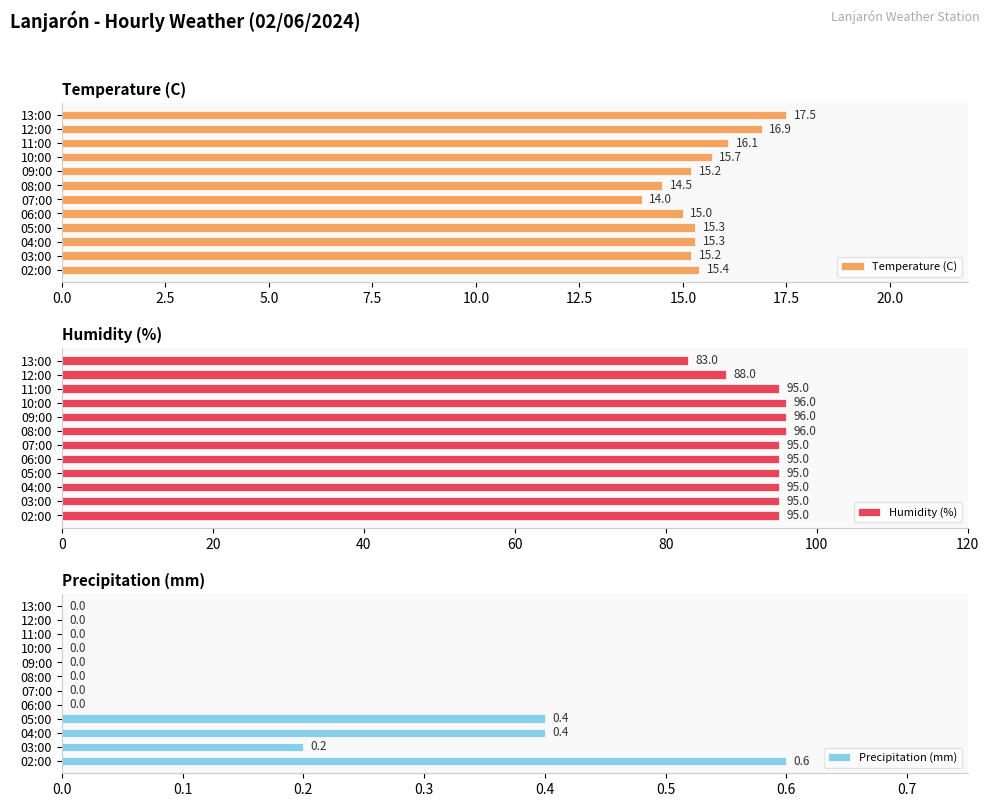

What are all the series names shown in the legend?

Temperature (C), Humidity (%), Precipitation (mm)